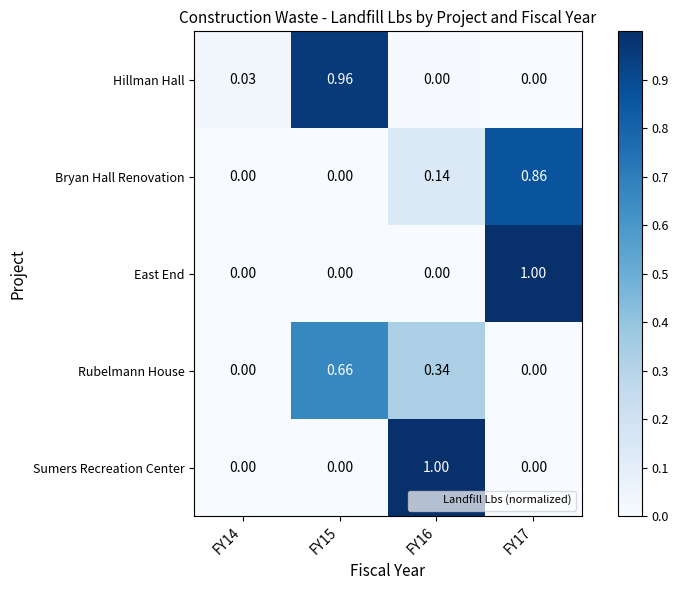

Between FY14 and FY15, which series saw the biggest shift?

Hillman Hall